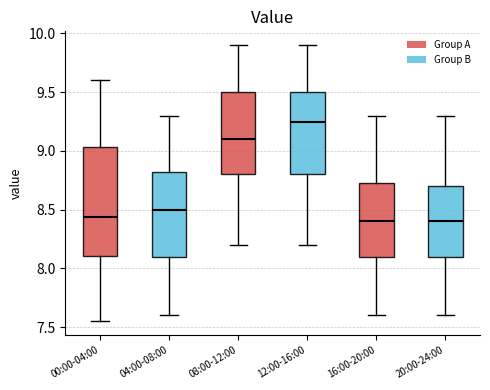

Reading left to right, read every box against the y-axis: the position of its median line, the range the box covers, and the ends of its whiskers. The values are not printed on the chart, so give them approximately, as read against the axis.

00:00-04:00: median 8.45, box 8.10 to 9.05, whiskers 7.55 to 9.60
04:00-08:00: median 8.50, box 8.10 to 8.85, whiskers 7.60 to 9.30
08:00-12:00: median 9.10, box 8.80 to 9.50, whiskers 8.20 to 9.90
12:00-16:00: median 9.25, box 8.80 to 9.50, whiskers 8.20 to 9.90
16:00-20:00: median 8.40, box 8.10 to 8.75, whiskers 7.60 to 9.30
20:00-24:00: median 8.40, box 8.10 to 8.70, whiskers 7.60 to 9.30